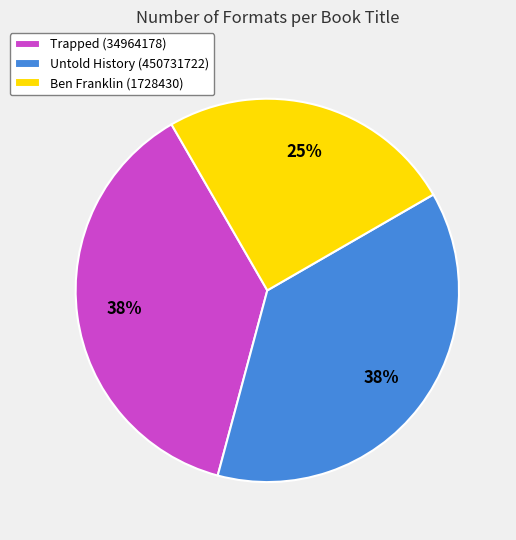

To the nearest percent, what is the combined percentage of Untold History (450731722) and Trapped (34964178)?

75%